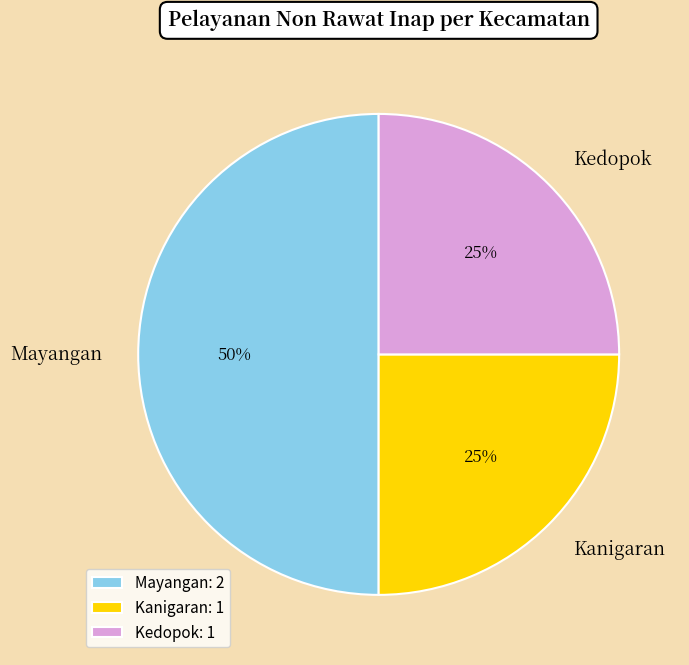

To the nearest percent, what is the difference between the largest and smallest slice percentages?

25%